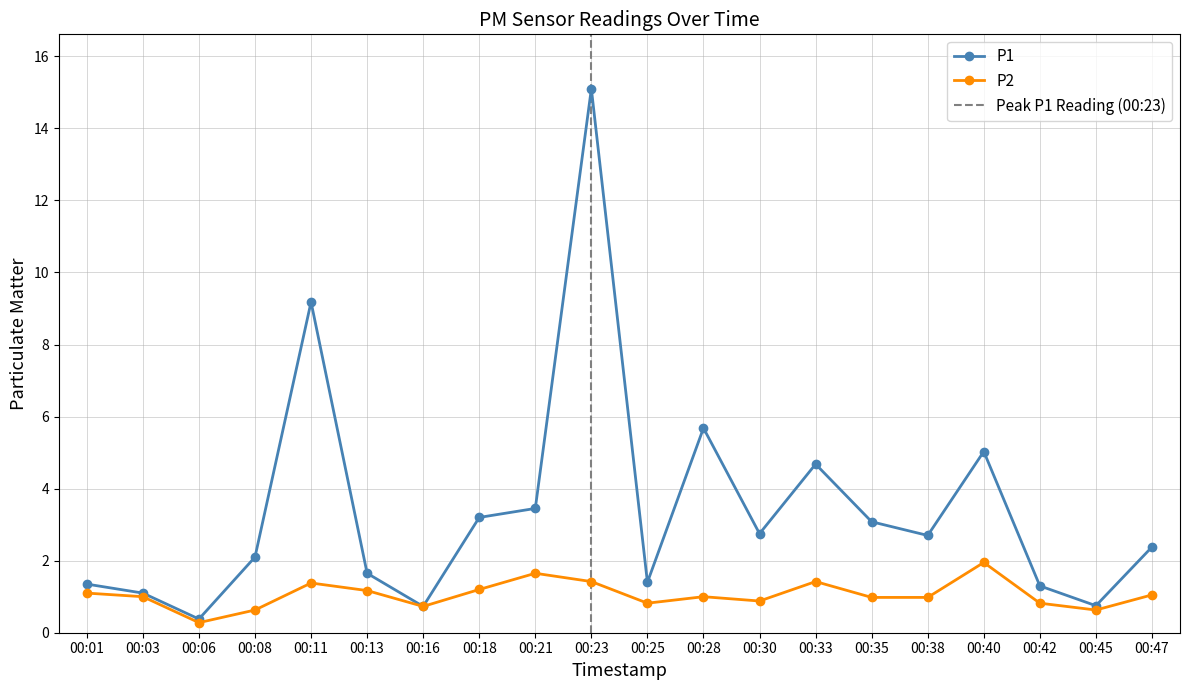

Which category has the lowest value across all series?

00:06